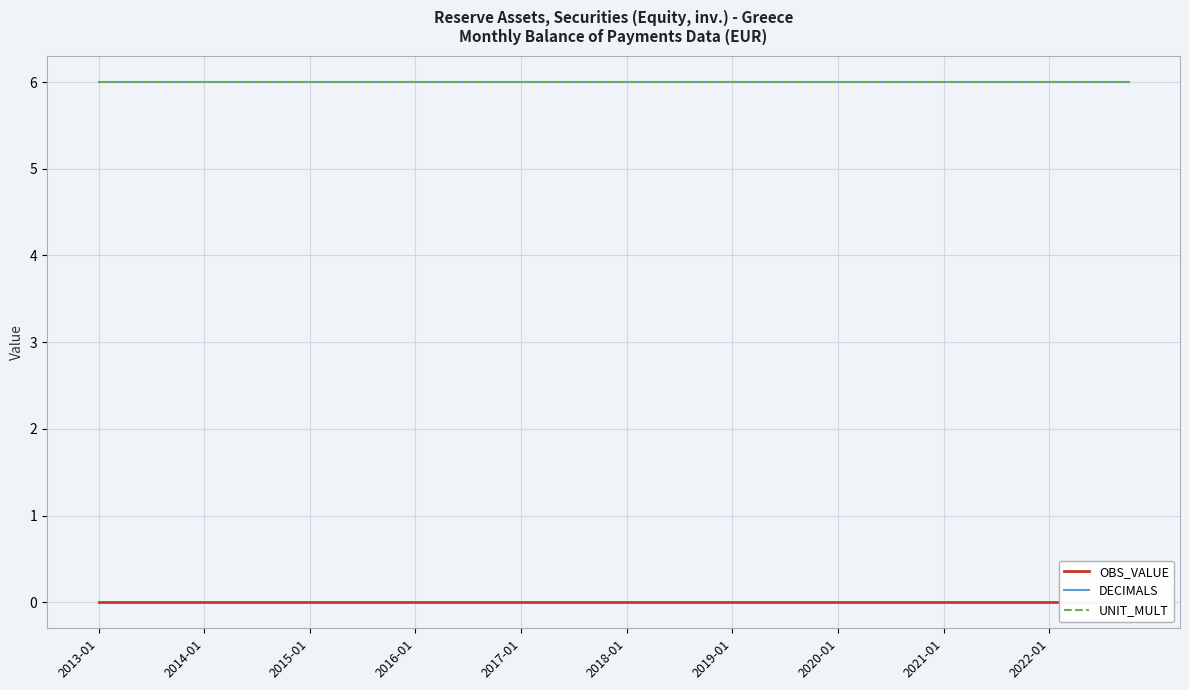

True or false: DECIMALS has a value of 11 at 2022-01.

False